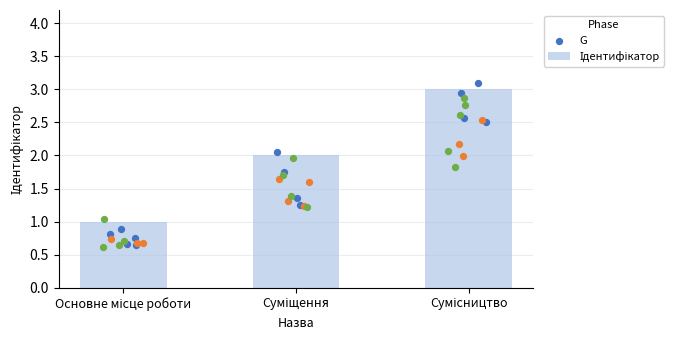

Approximately how many times larger is the value at Основне місце роботи compared to Суміщення?

0.5